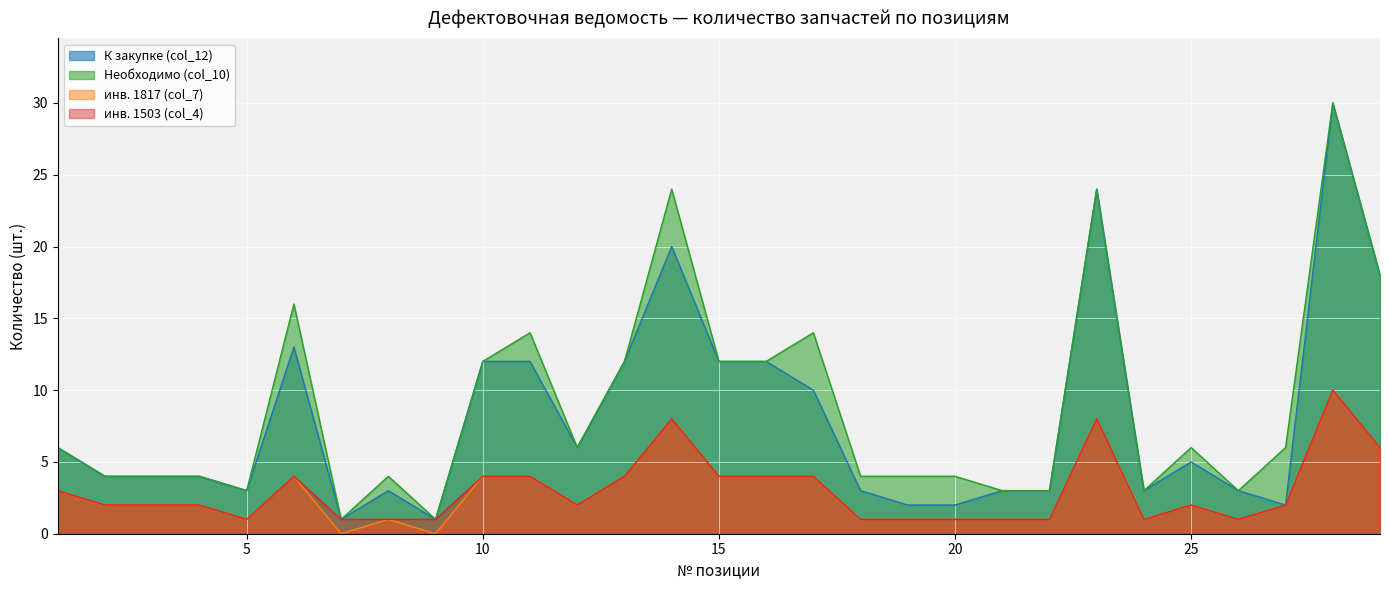

Which has a higher value, 16 or 18?

16